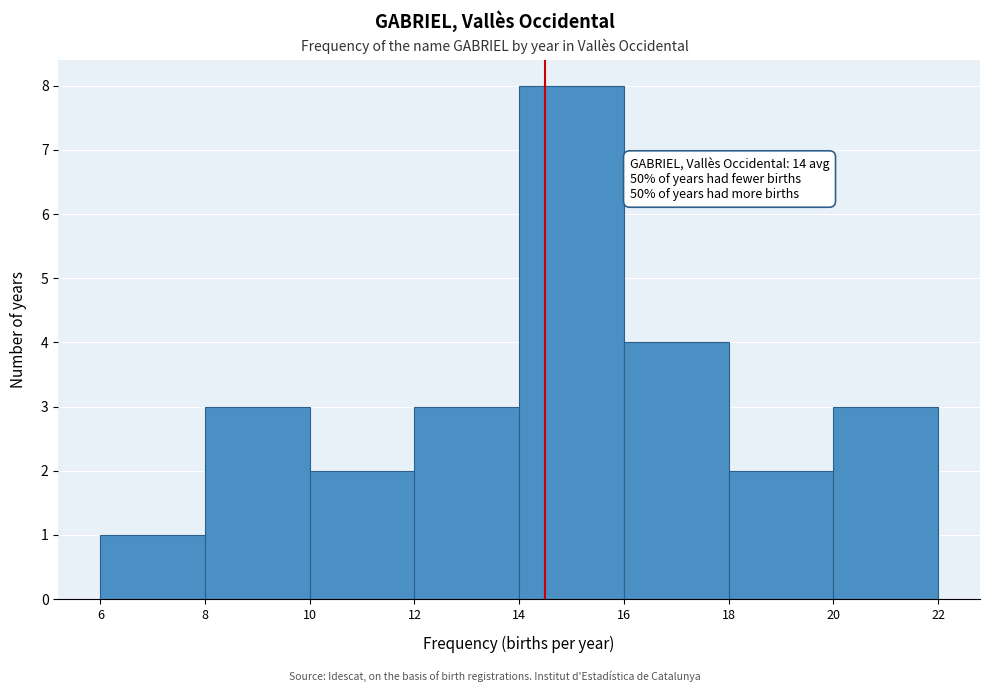

Which range on the x-axis has the tallest bar?

14 to 16